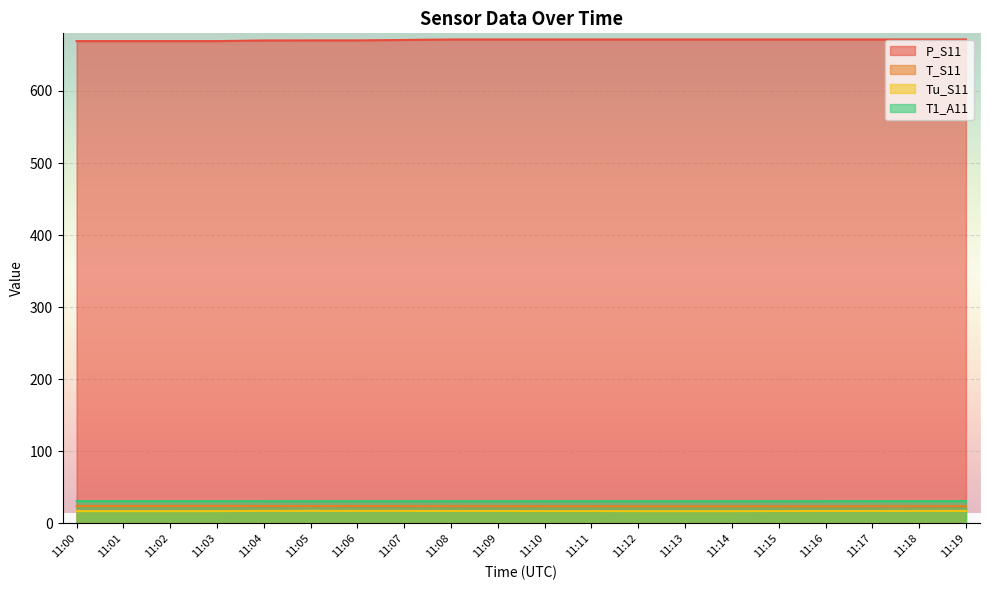

Is it true that T1_A11 equals 16.4 at 11:04?

False